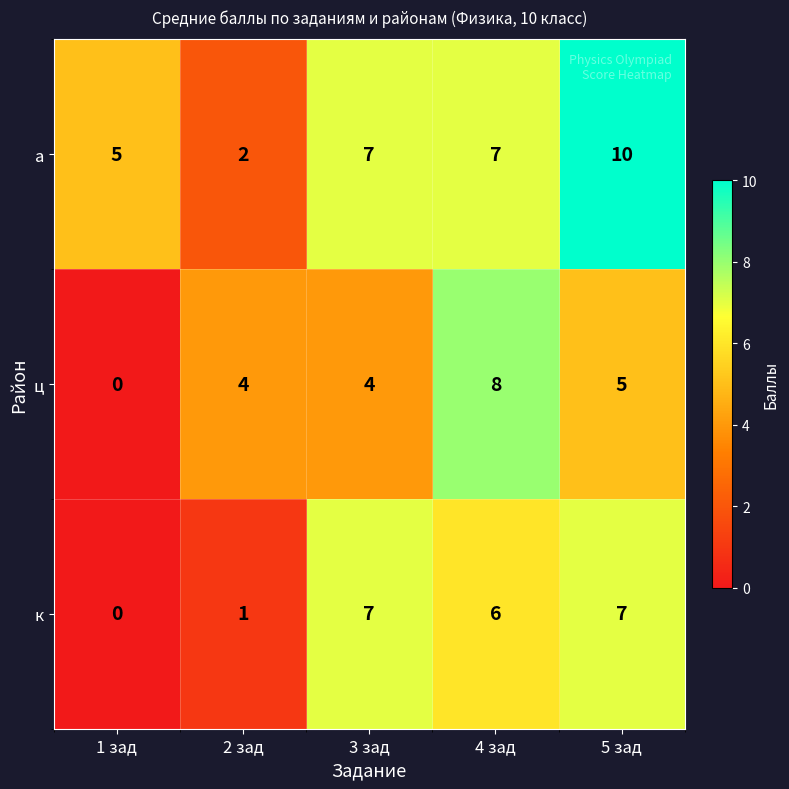

Which series changed the most between 2 зад and 5 зад?

а